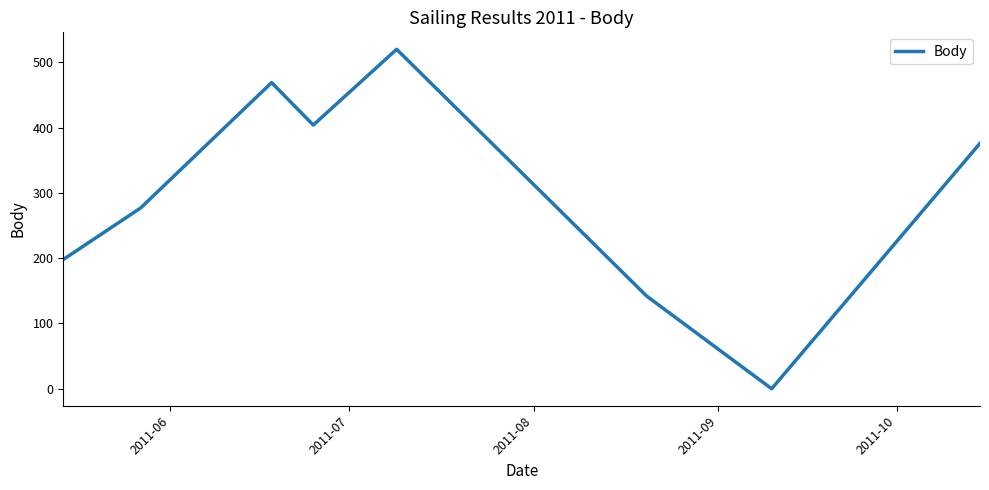

What is the difference between the maximum and second lowest values?

378